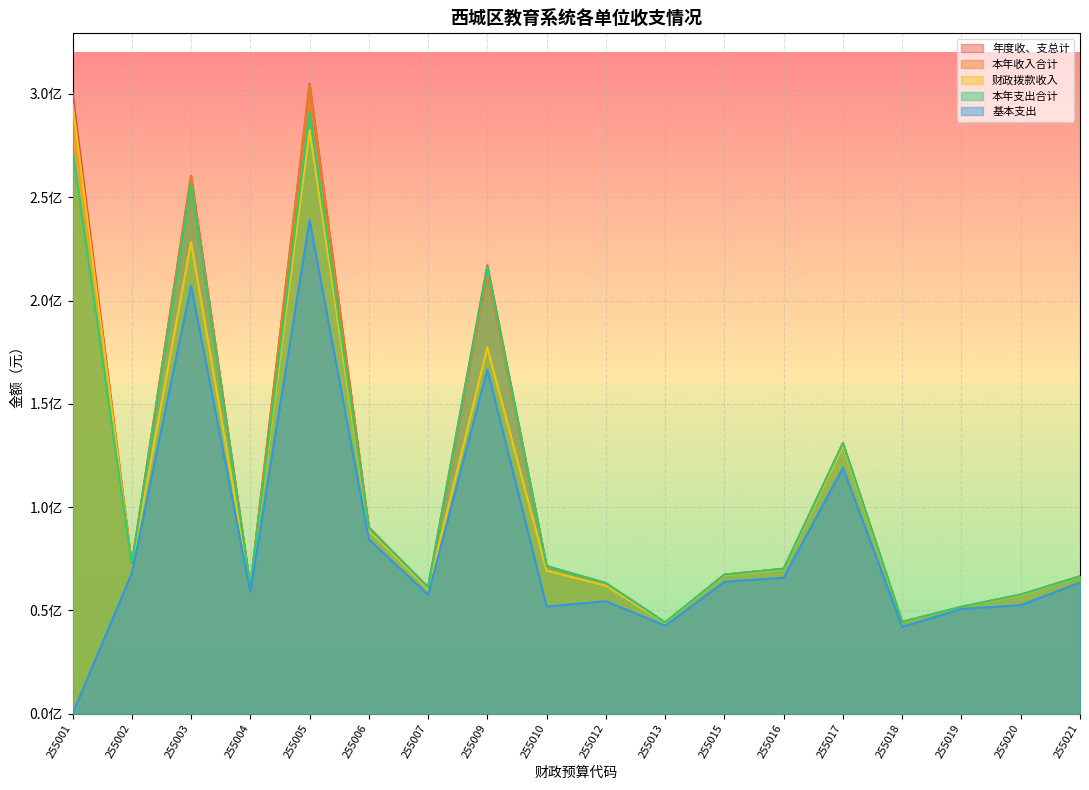

Where is the first local maximum for 年度收、支总计?

255003